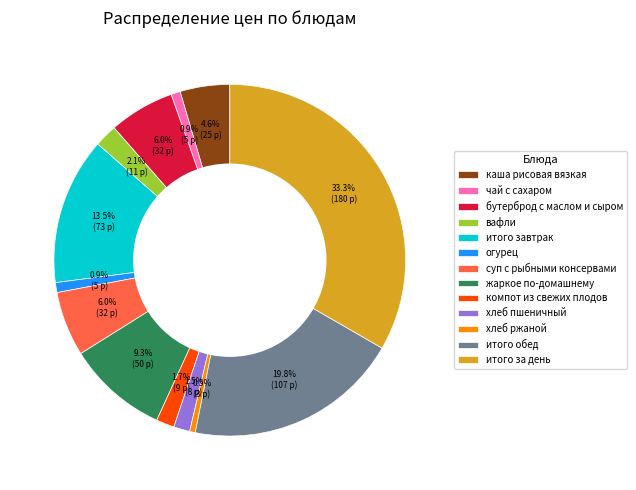

To the nearest percent, what portion does огурец represent?

1%